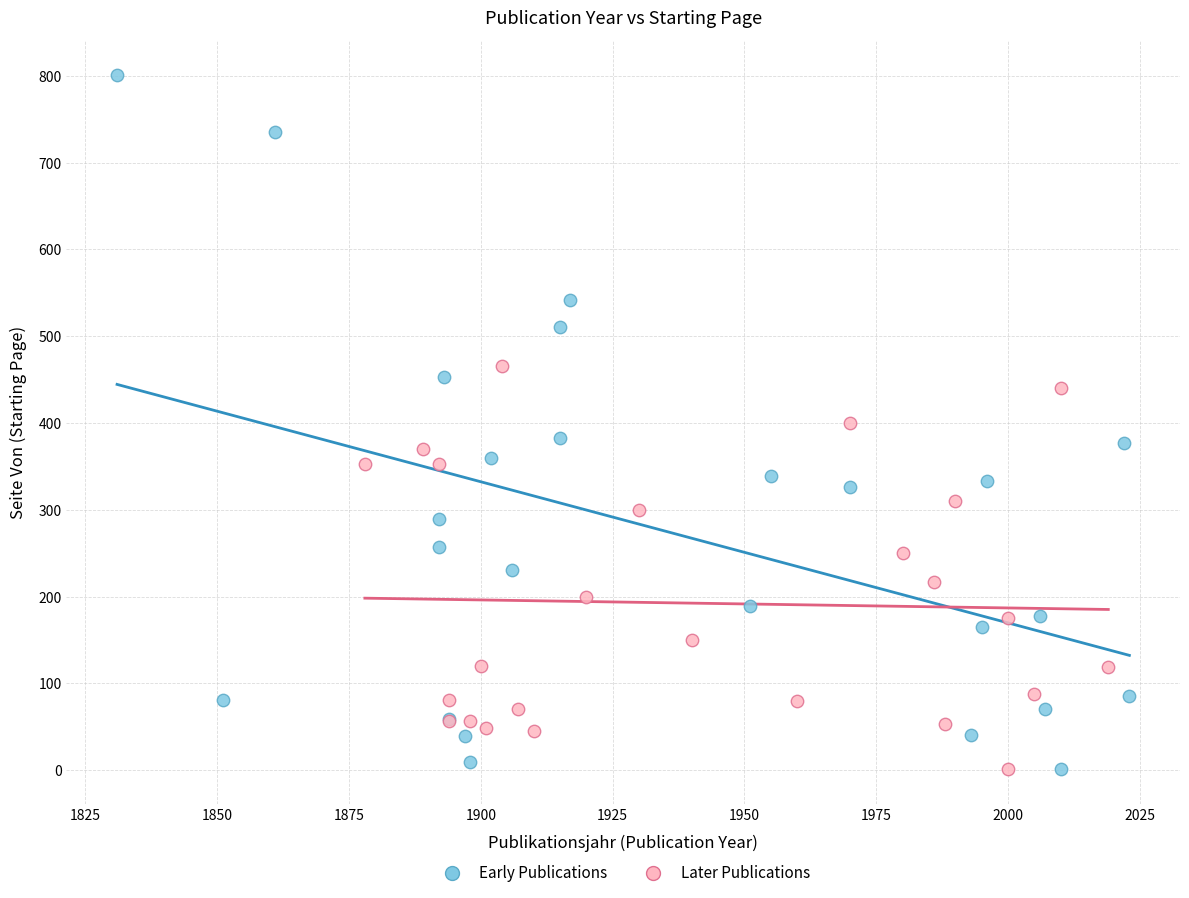

Which series has the widest spread of Y values?

Early Publications